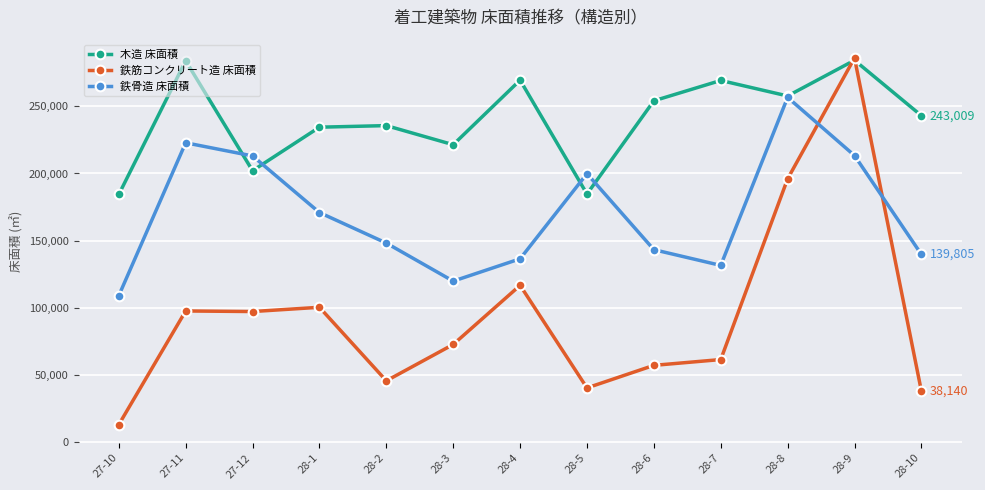

What are all the series names shown in the legend?

木造 床面積, 鉄筋コンクリート造 床面積, 鉄骨造 床面積